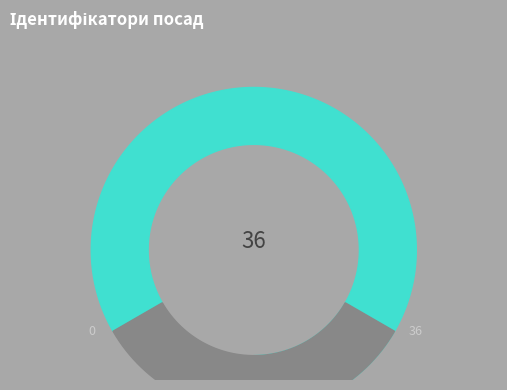

To the nearest percent, what is the difference between the largest and smallest slice percentages?

19%